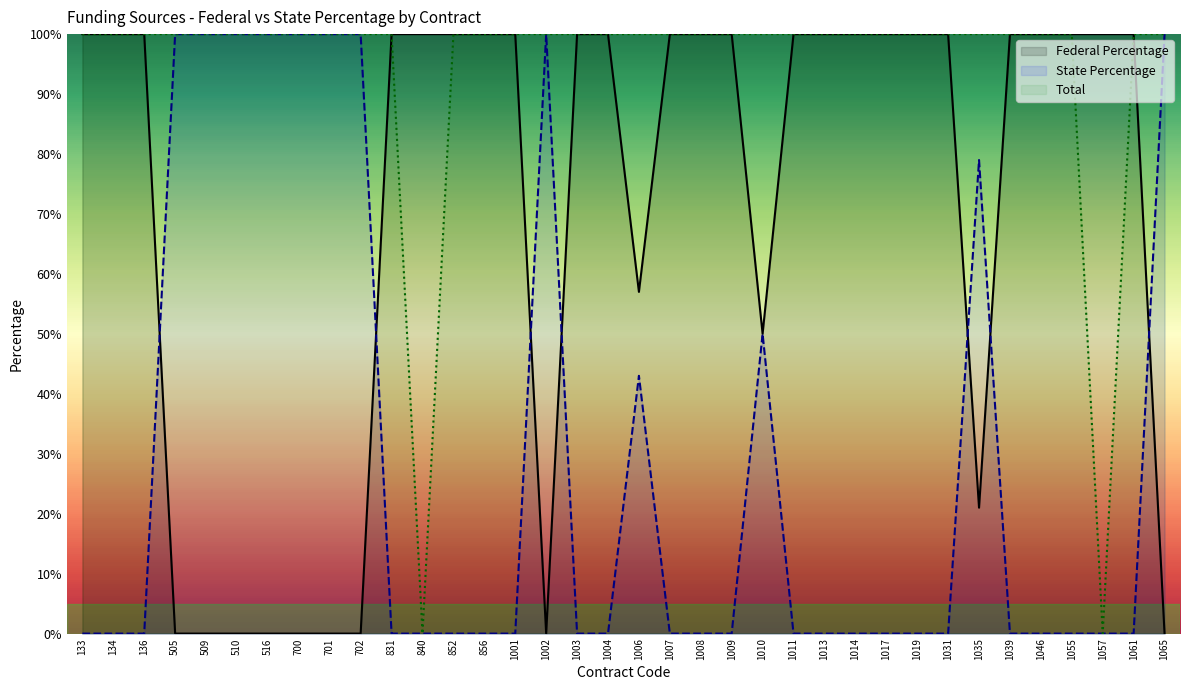

List the series in order of their peak value, lowest first.

Federal Percentage, State Percentage, Total